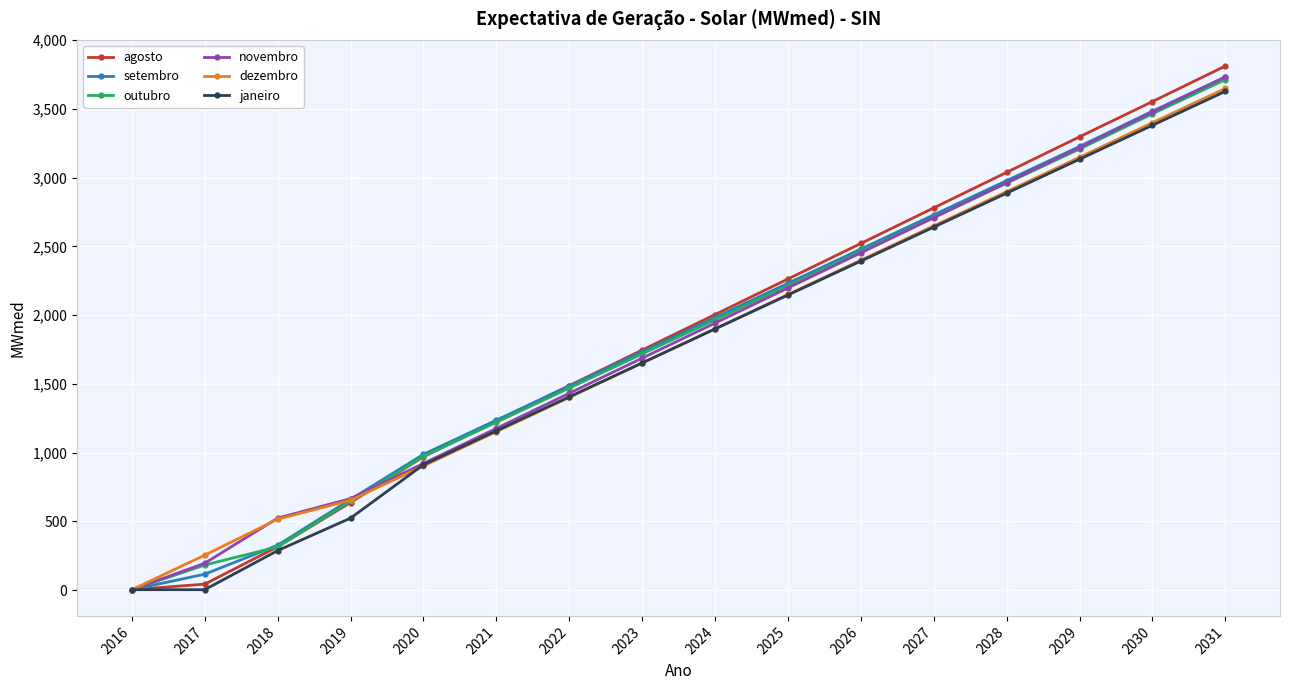

What is the value of the agosto point at the 5th from the left?

970.7